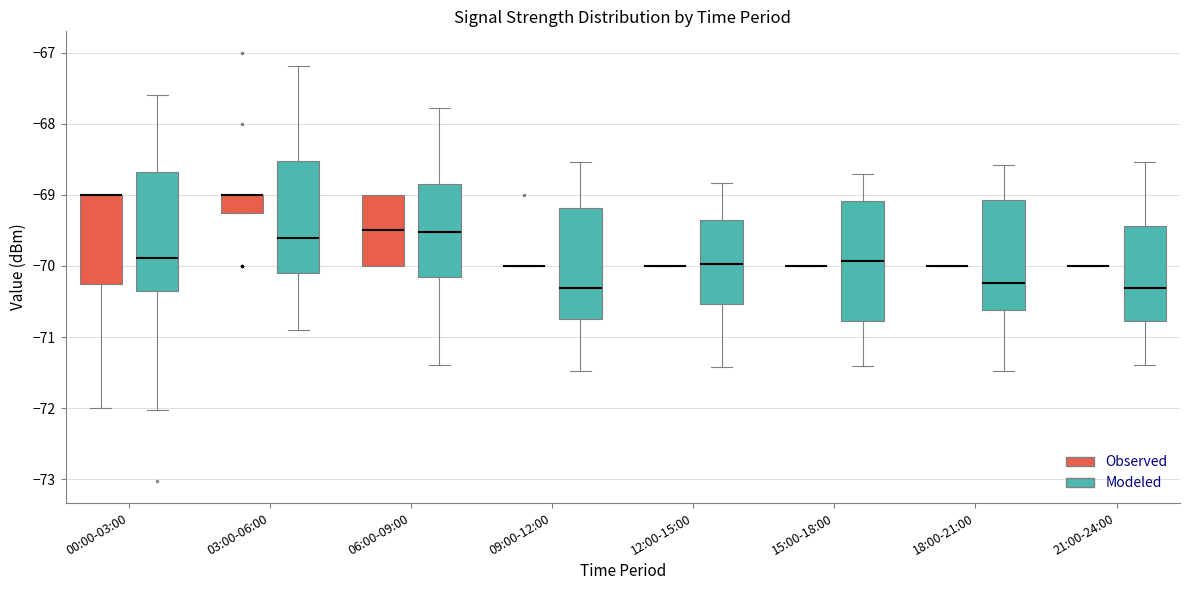

Where is the lower edge of the box for 03:00-06:00 (Observed) on the y-axis? The values are not printed on the chart, so give them approximately, as read against the axis.

-69.2